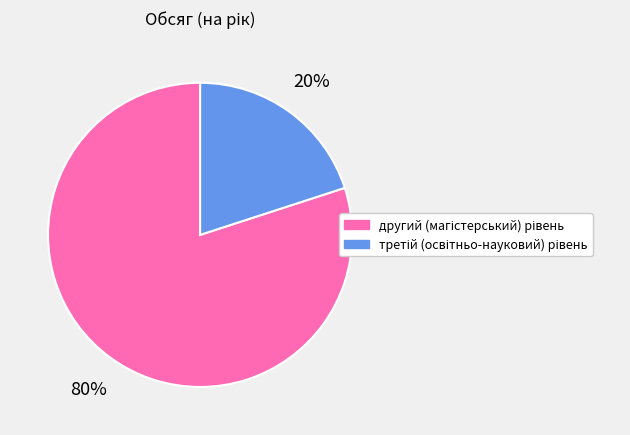

Is there a majority slice in this chart?

Yes